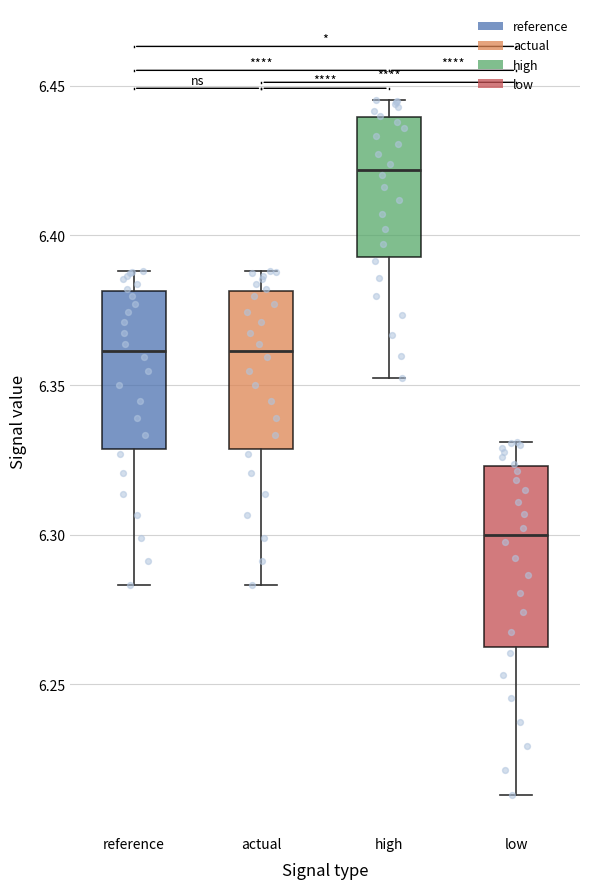

Reading left to right, transcribe this box plot: for each box, give where its median line is, the range the box spans, and where its two whiskers end, as read against the y-axis. The values are not printed on the chart, so give them approximately, as read against the axis.

reference: median 6.360, box 6.330 to 6.380, whiskers 6.285 to 6.390
actual: median 6.360, box 6.330 to 6.380, whiskers 6.285 to 6.390
high: median 6.420, box 6.395 to 6.440, whiskers 6.350 to 6.445
low: median 6.300, box 6.260 to 6.325, whiskers 6.215 to 6.330